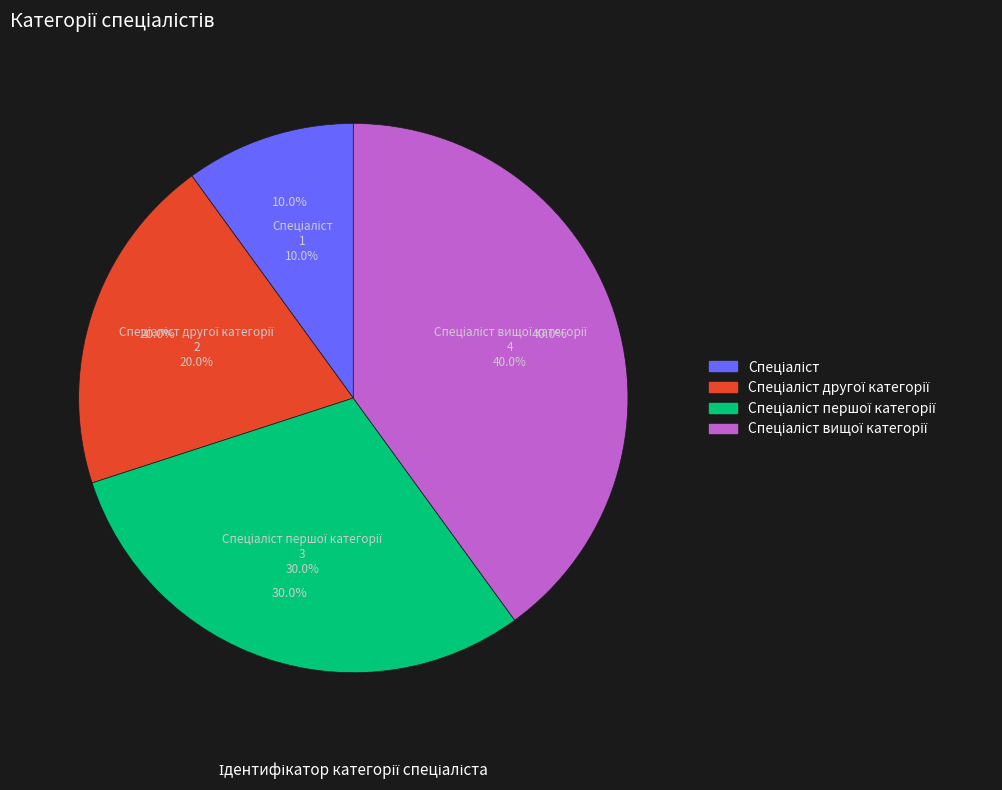

Between Спеціаліст першої категорії and Спеціаліст другої категорії, which is larger?

Спеціаліст першої категорії